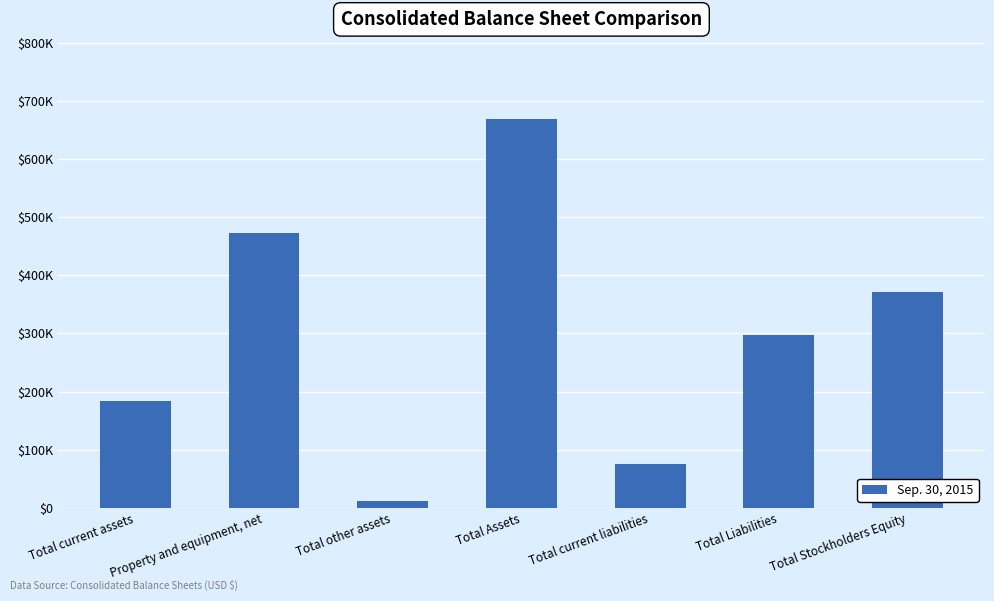

What is the average value?

297105